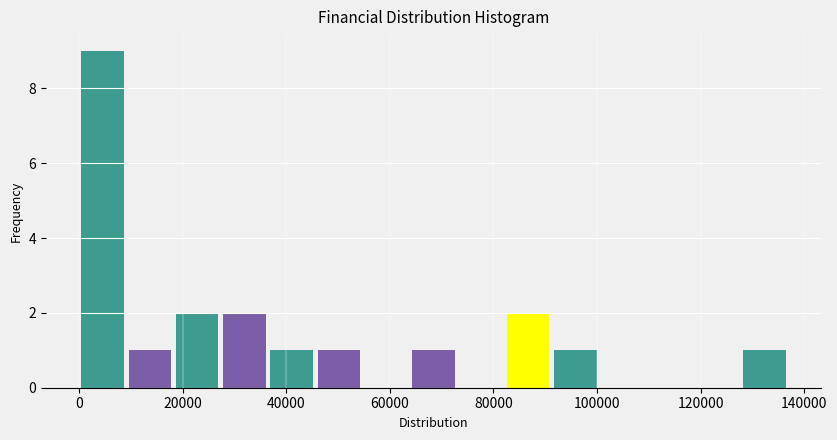

Which range on the x-axis has the tallest bar?

0 to 10000